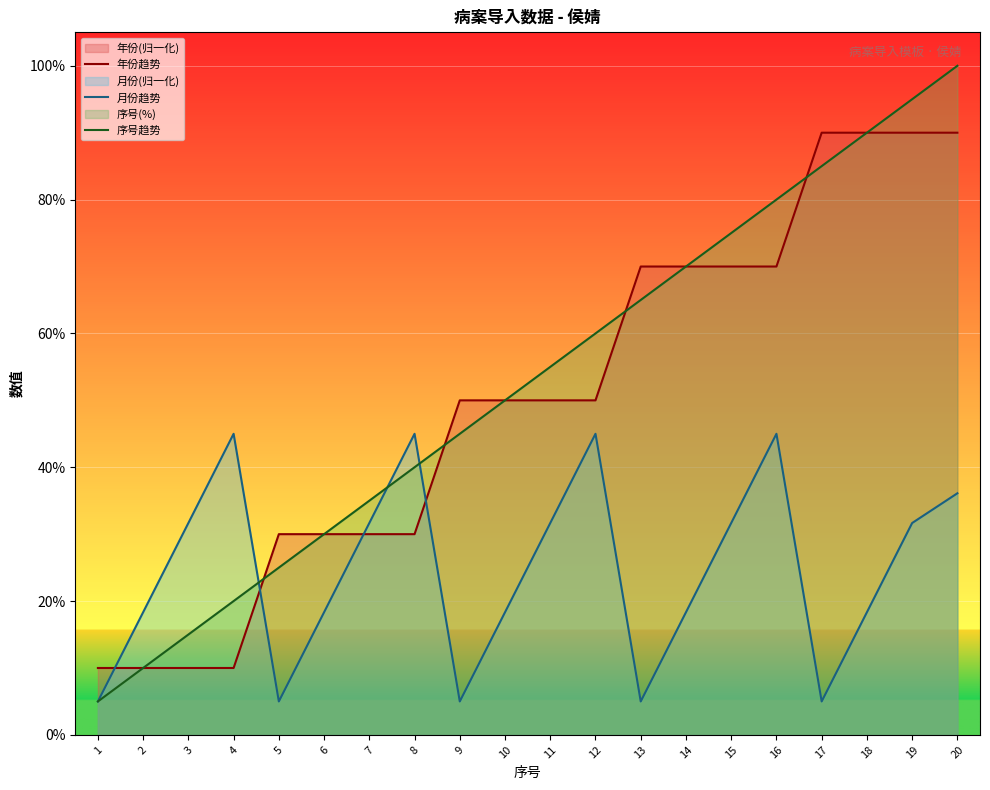

What is the smallest value displayed?

5.0